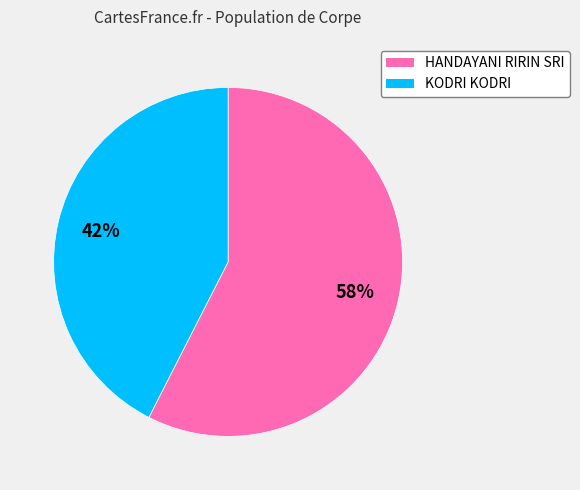

Count the number of slices in the pie.

2